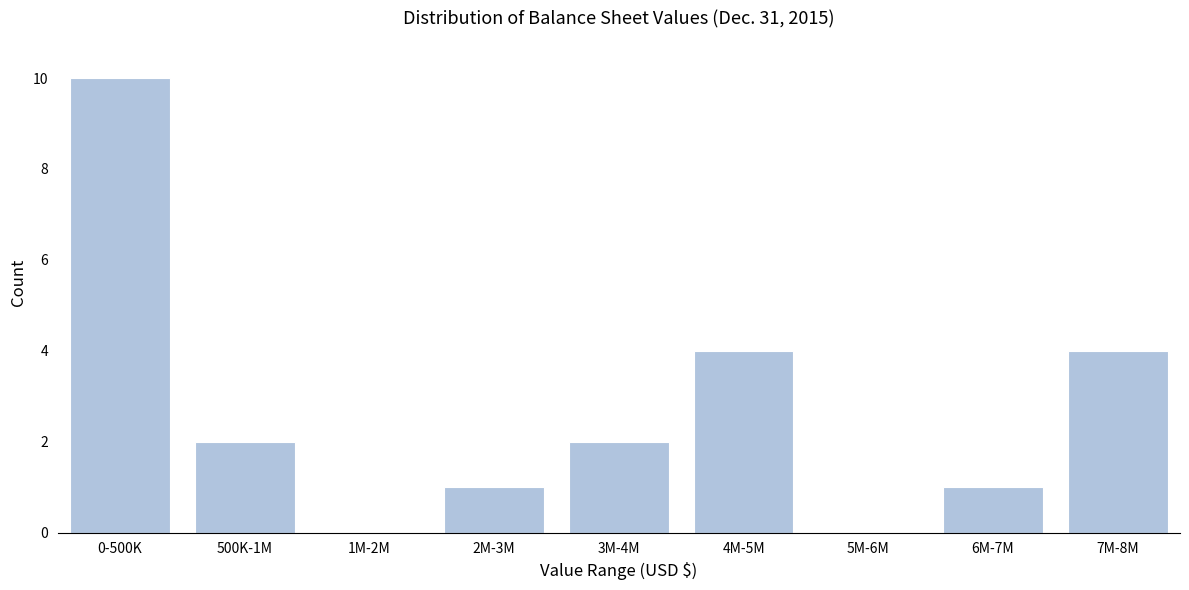

Reading left to right, what are all the values shown in this chart?

0-500K=10	500K-1M=2	1M-2M=0	2M-3M=1	3M-4M=2	4M-5M=4	5M-6M=0	6M-7M=1	7M-8M=4